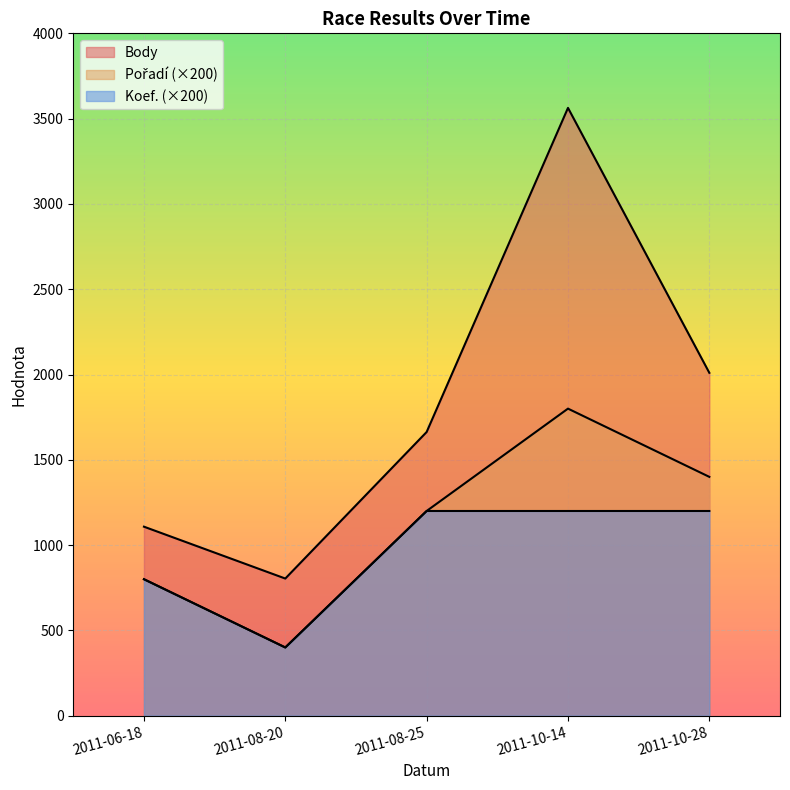

True or false: Body and Koef. cross at least once.

False